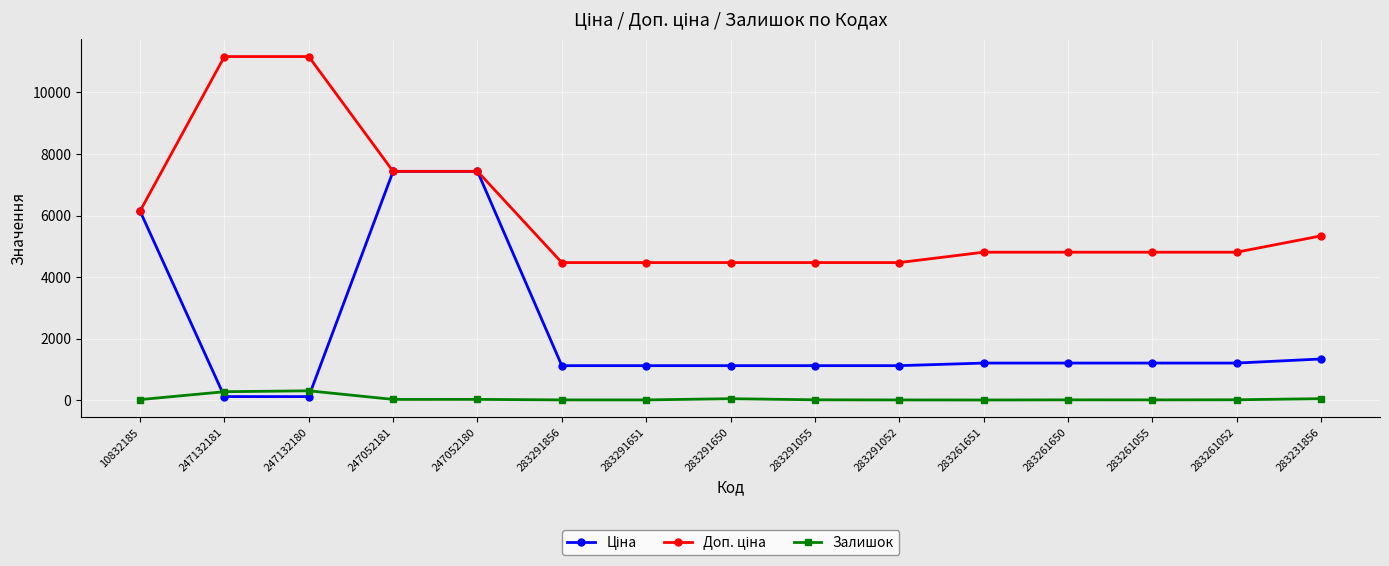

At how many categories does at least one series exceed 3756?

15